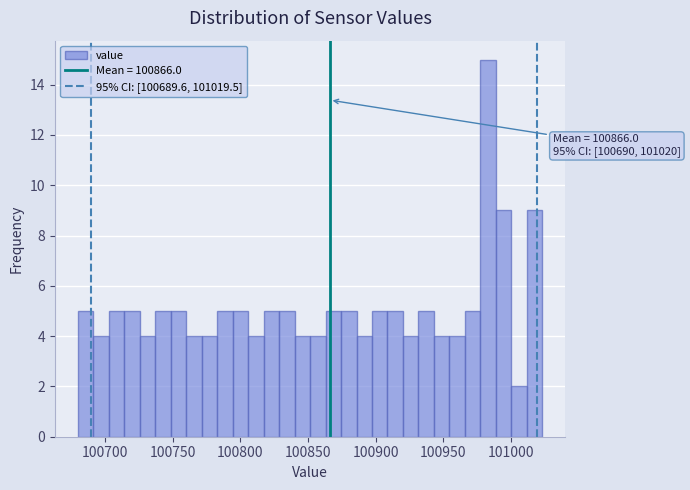

Around what value on the x-axis is the tallest bar? Give the approximate position of its centre, as read against the axis.

100985